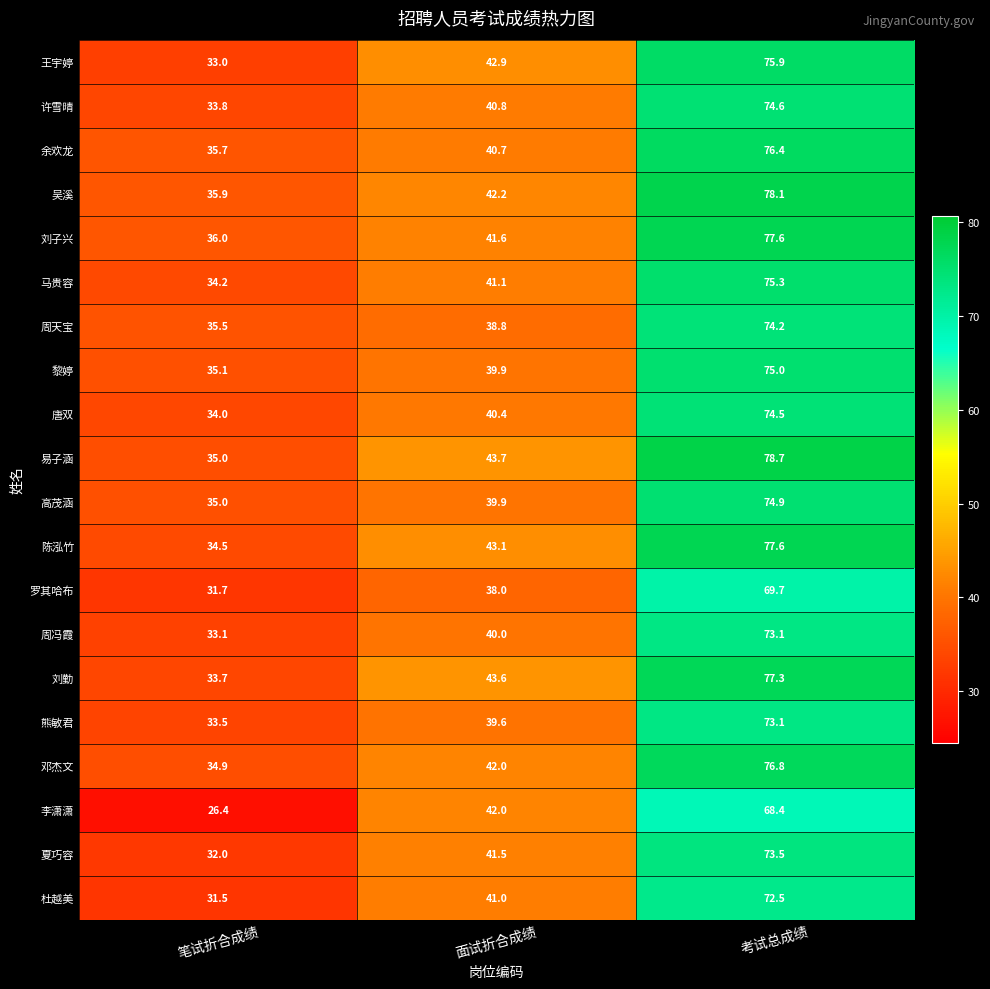

Which series changed the most between 面试折合成绩 and 考试总成绩?

刘子兴